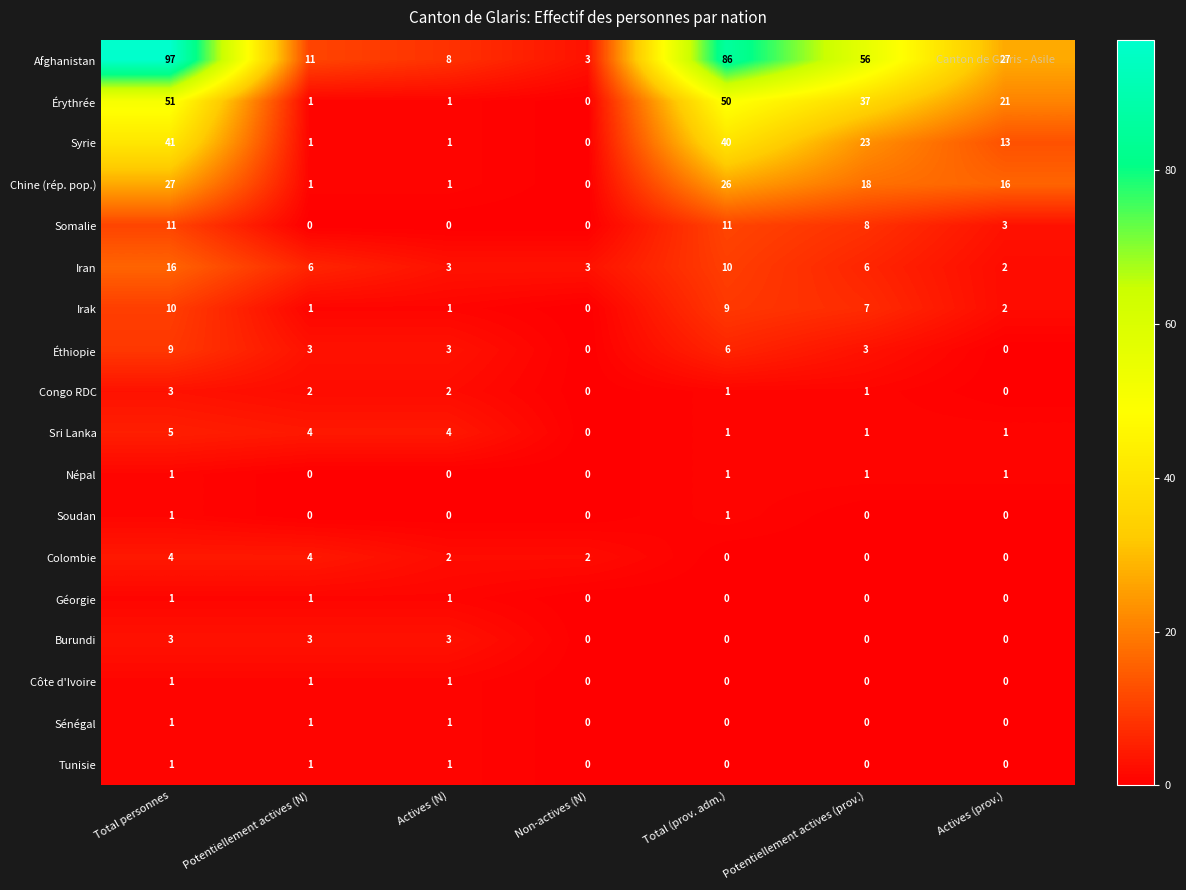

True or false: Somalie has a value of 8 at Potentiellement actives (prov.).

True